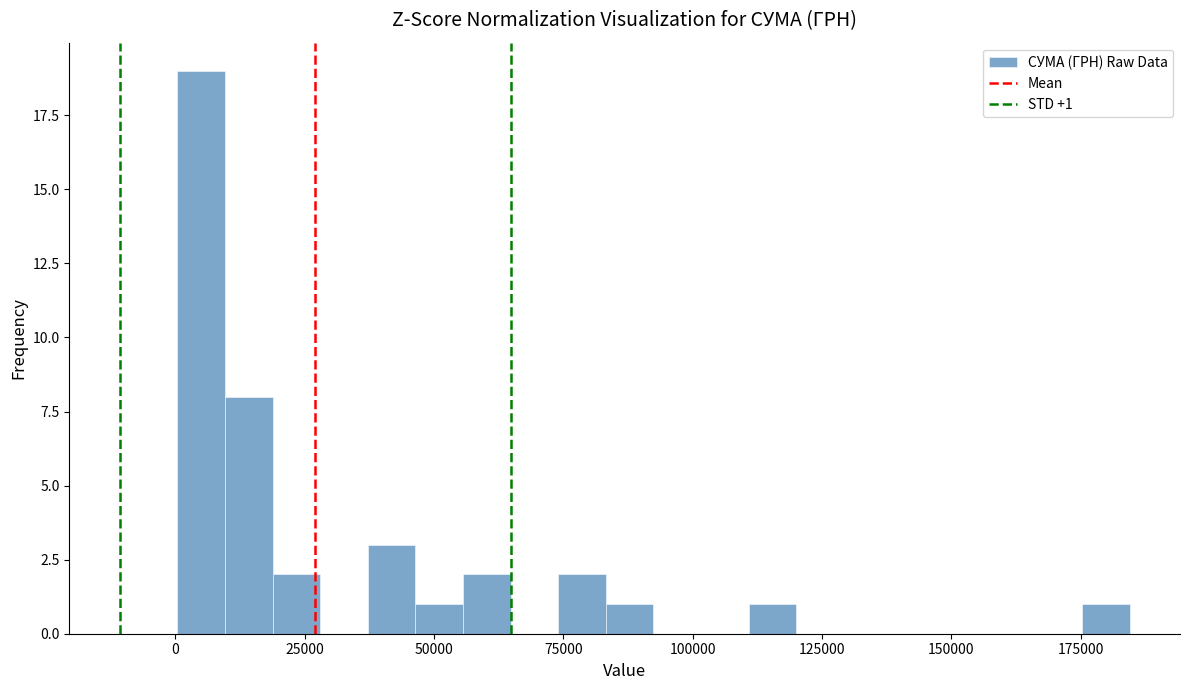

Read against the x-axis, roughly where is the centre of the tallest bar?

5000